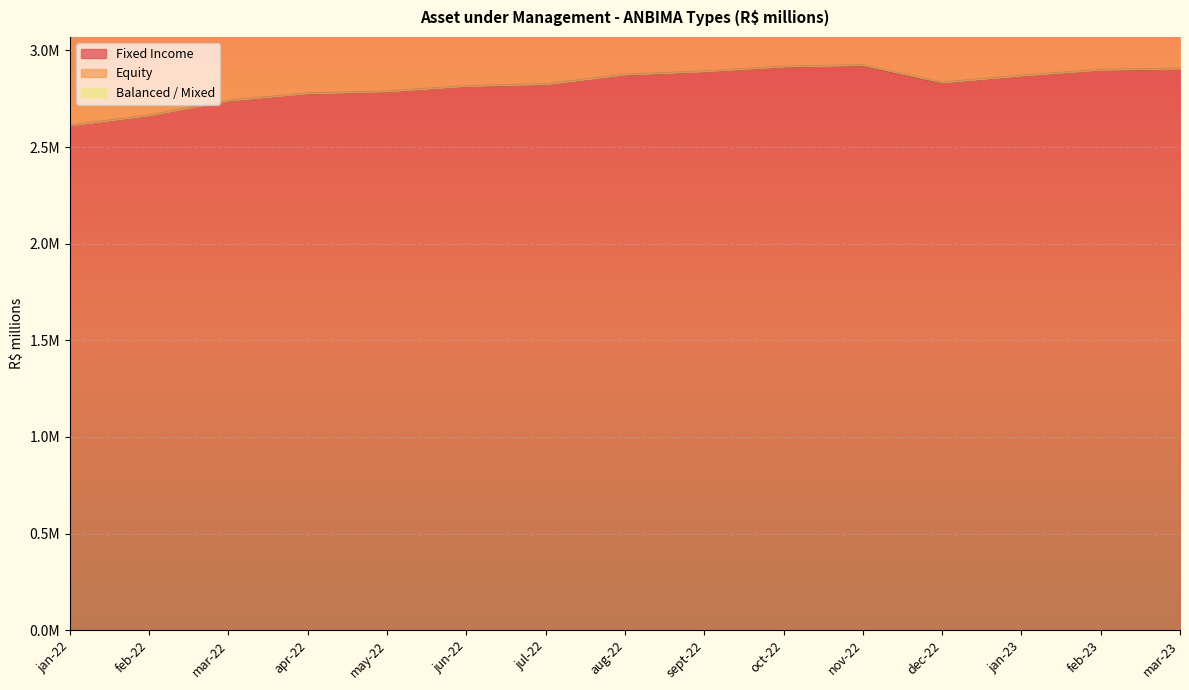

Reading right to left, transcribe all the data shown in this chart.

Fixed Income: mar-23=2905459.0	feb-23=2898952.7	jan-23=2869223.2	dec-22=2833225.1	nov-22=2923374.6	oct-22=2915691.7	sept-22=2890937.8	aug-22=2874406.3	jul-22=2824734.5	jun-22=2815075.8	may-22=2787368.6	apr-22=2777314.9	mar-22=2739956.5	feb-22=2663236.8	jan-22=2610796.0
Equity: mar-23=472876.1	feb-23=494886.7	jan-23=528822.6	dec-22=522575.6	nov-22=499467.6	oct-22=532092.9	sept-22=506721.2	aug-22=515023.9	jul-22=492453.9	jun-22=474863.9	may-22=520277.7	apr-22=524555.1	mar-22=583066.9	feb-22=573270.8	jan-22=585592.5
Balanced / Mixed: mar-23=1612360.5	feb-23=1618981.4	jan-23=1635339.8	dec-22=1630852.6	nov-22=1624296.2	oct-22=1635866.5	sept-22=1618935.7	aug-22=1608978.1	jul-22=1576294.6	jun-22=1574840.5	may-22=1566743.2	apr-22=1569429.6	mar-22=1564854.1	feb-22=1548433.2	jan-22=1566537.7